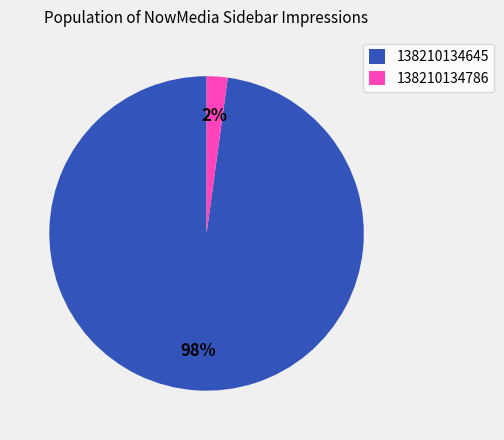

Is it true that 138210134786 is 2% of the pie?

True